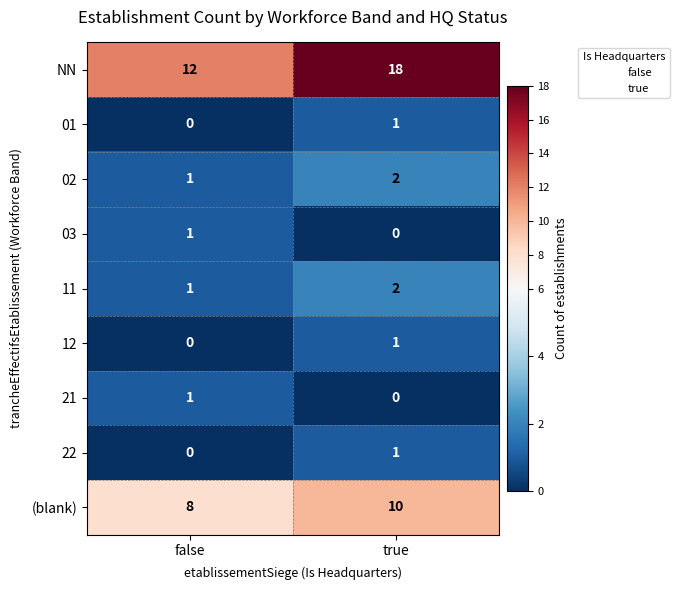

What is the greatest value displayed?

18